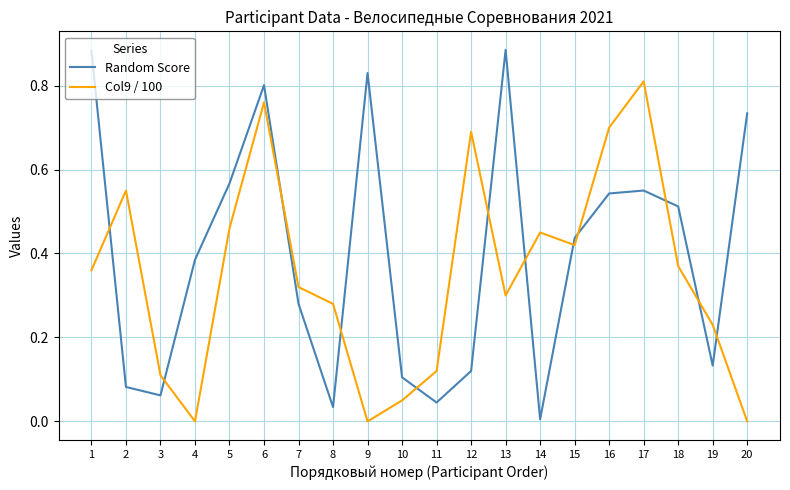

Is the value of Random Score at 9 greater than the value of Col9 / 100 at 4?

Yes